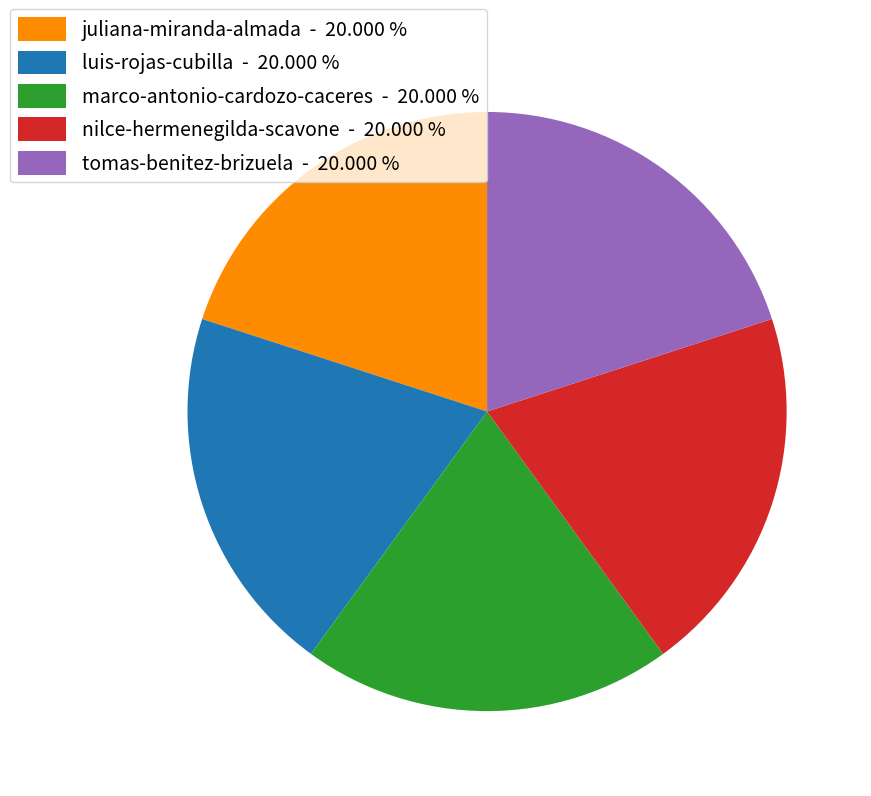

Count the number of slices in the pie.

5